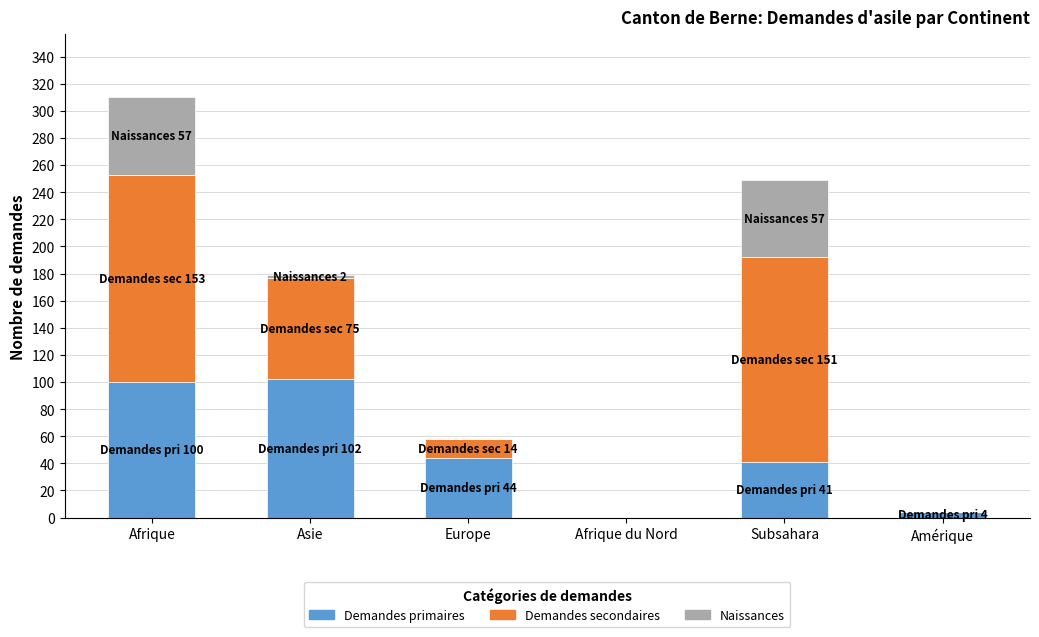

What is the highest value of the Demandes primaires series?

102